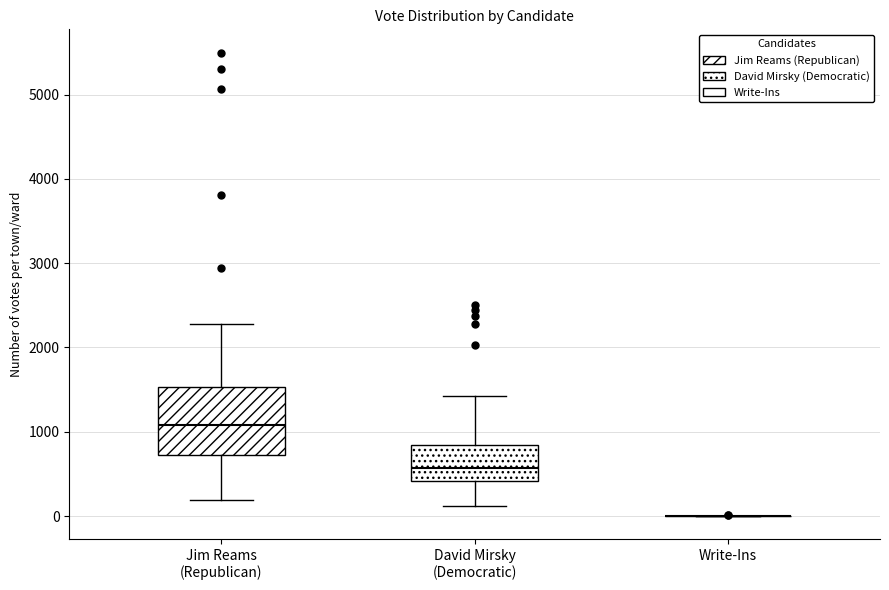

Comparing the boxes themselves (not the whiskers), which one is the tallest?

Jim Reams (Republican)